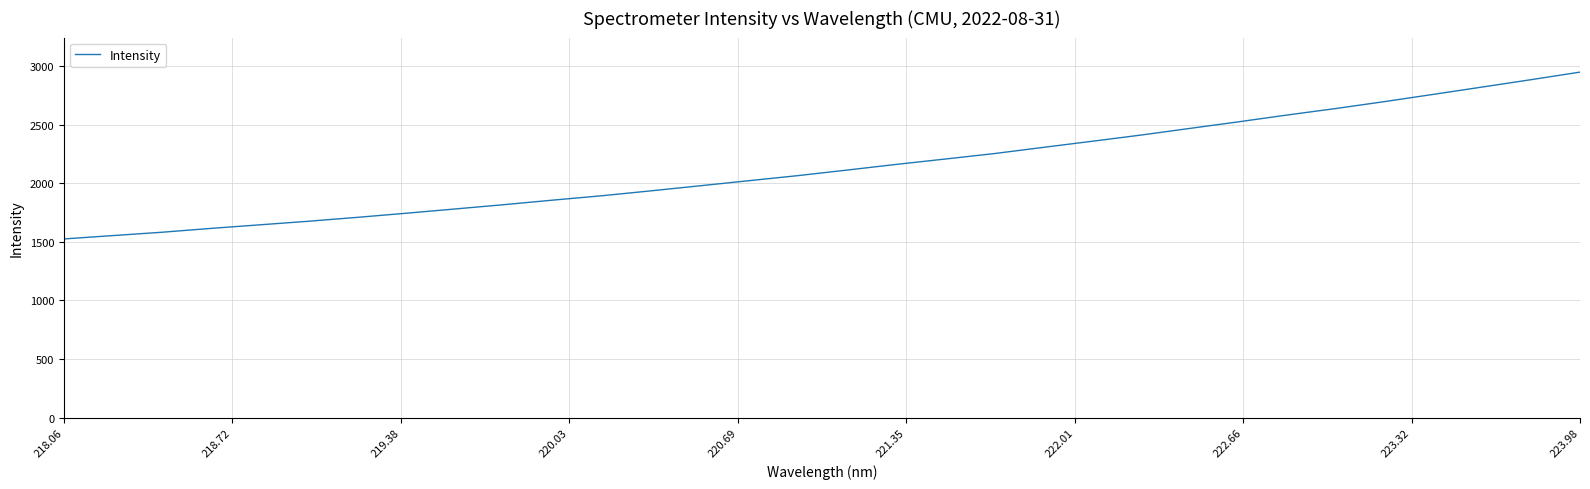

What is the difference between the maximum and minimum values?

1423.1